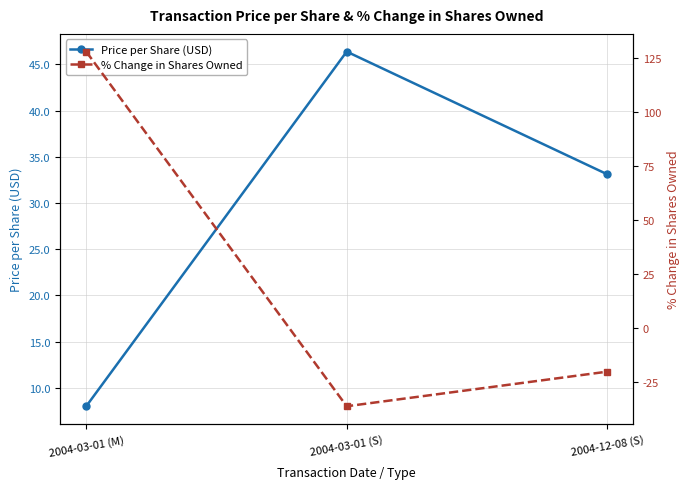

What is the difference between the maximum and minimum values in the Price per Share (USD) series?

38.4